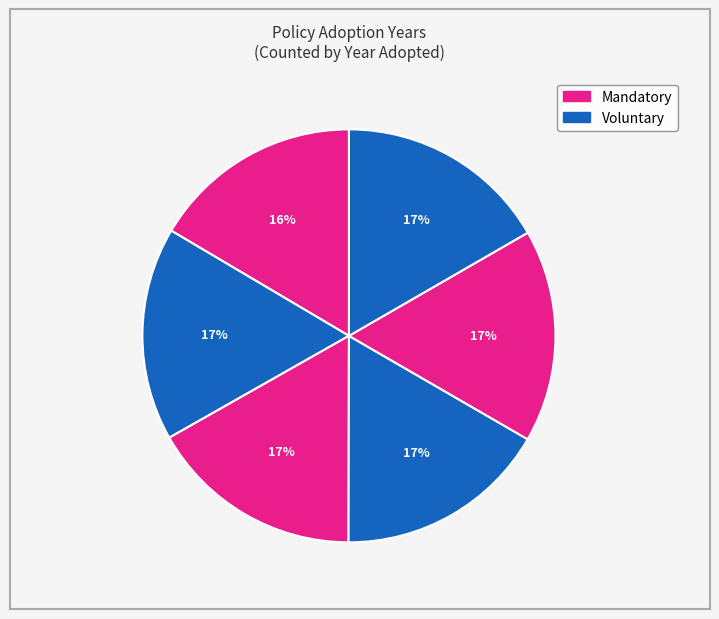

How many segments does this pie chart have?

6